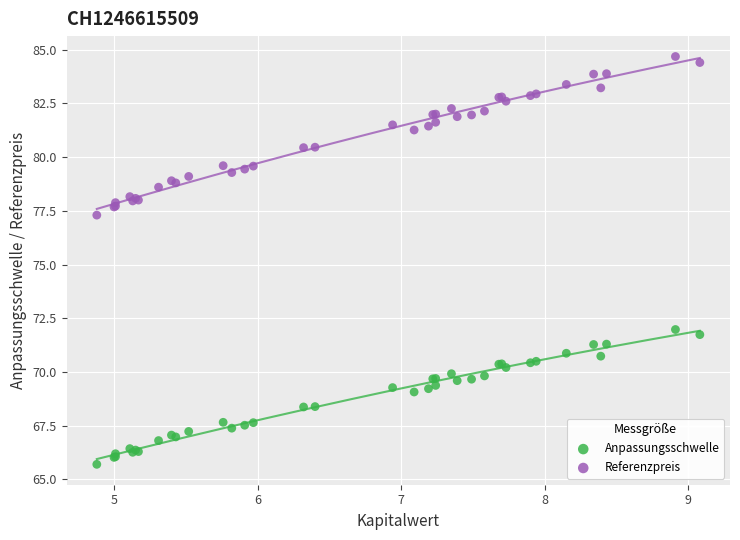

Which series contains the highest Y value?

Referenzpreis